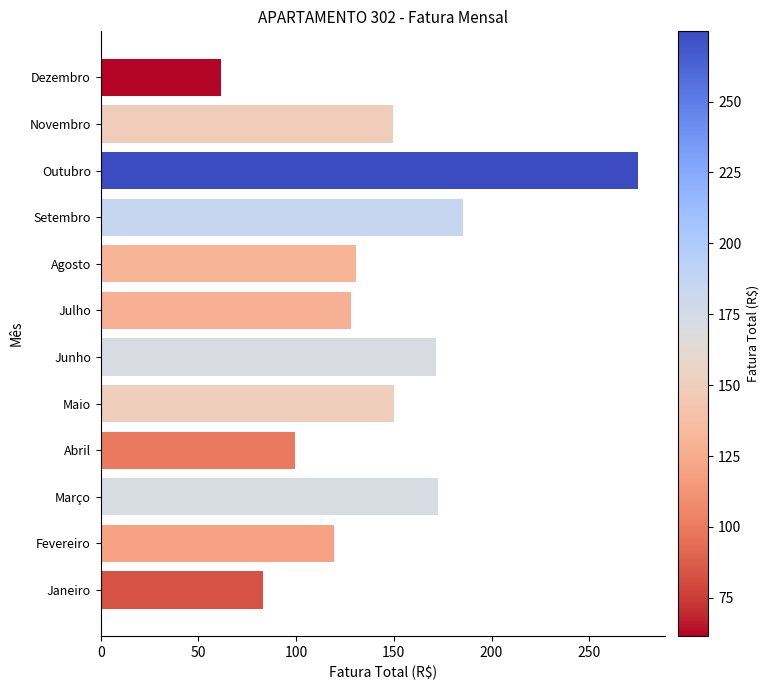

Are the bars horizontal?

Yes